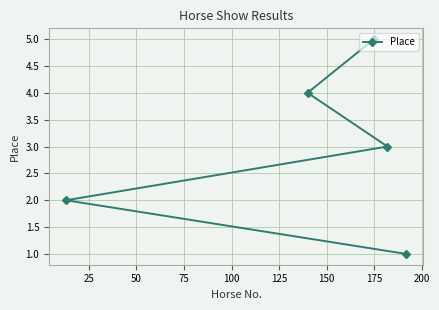

What is the difference between the maximum and minimum values?

4